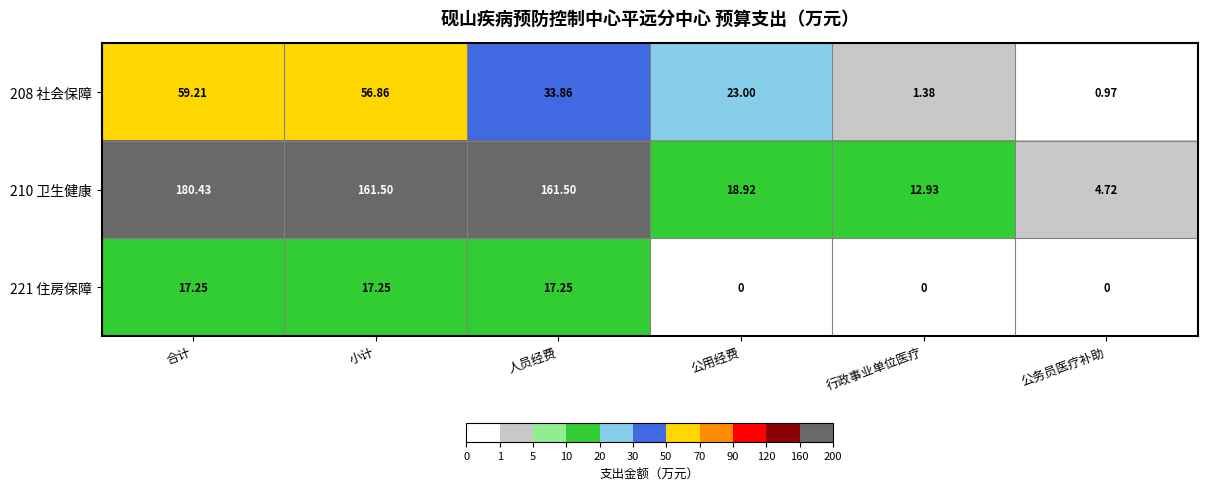

Is the value of 210 卫生健康 at 小计 greater than the value of 221 住房保障 at 小计?

Yes